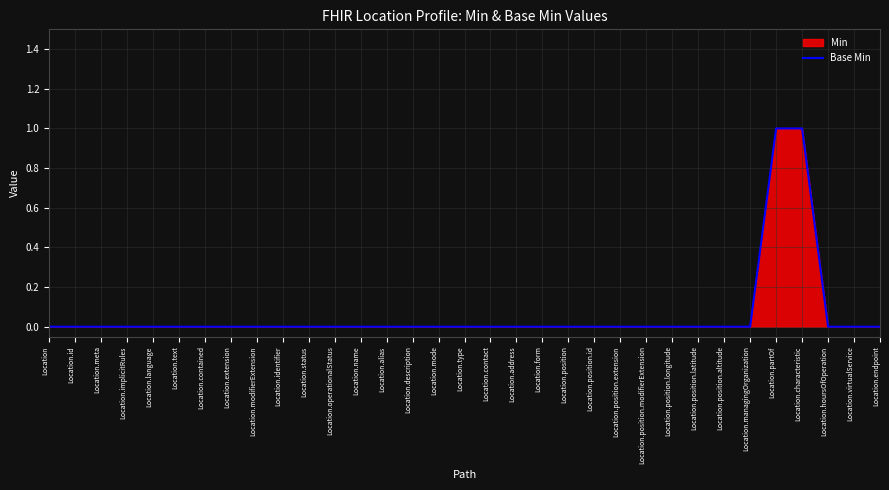

Count the values in the range 0 to 1.

33